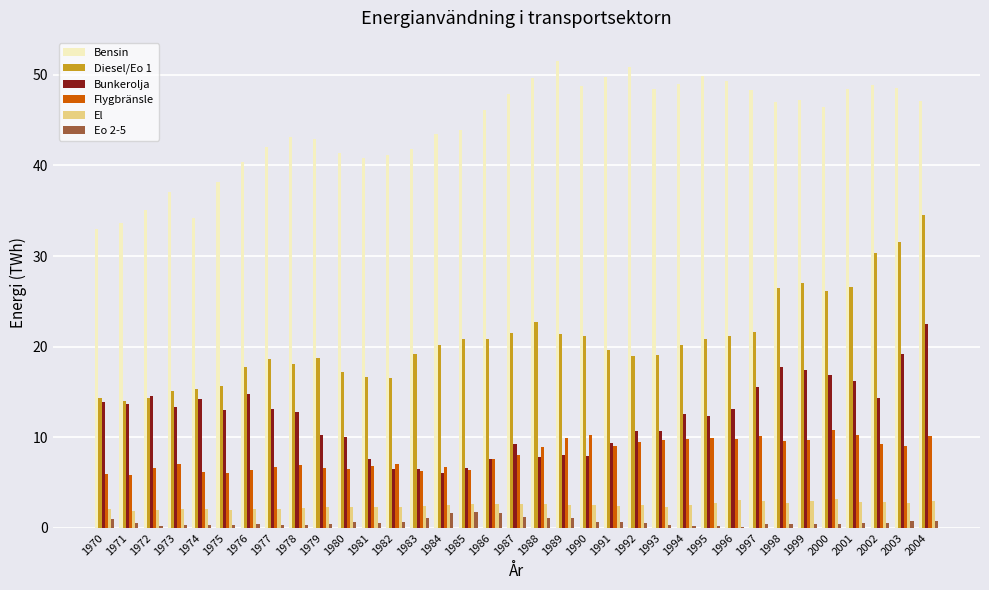

Which series has the largest total across all categories?

Bensin